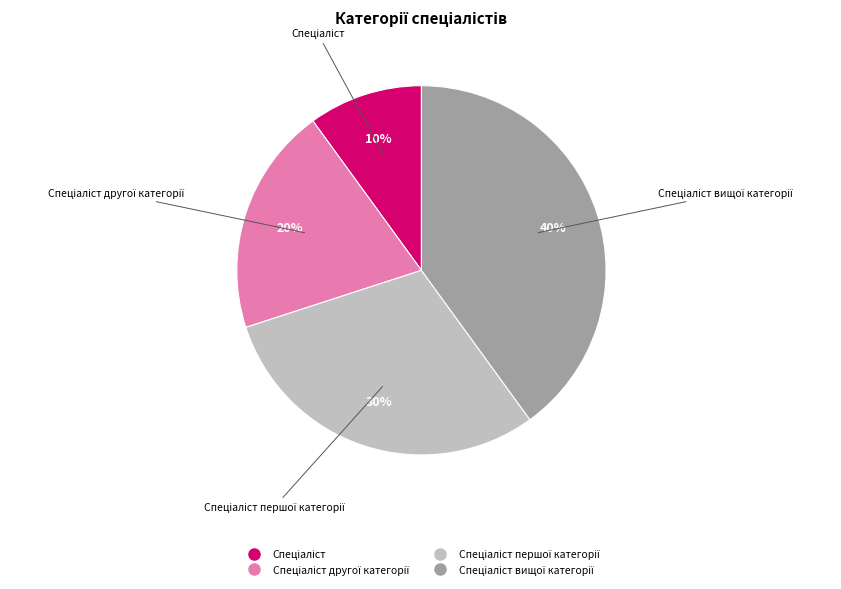

To the nearest percent, what is the difference between the largest and smallest slice percentages?

30%